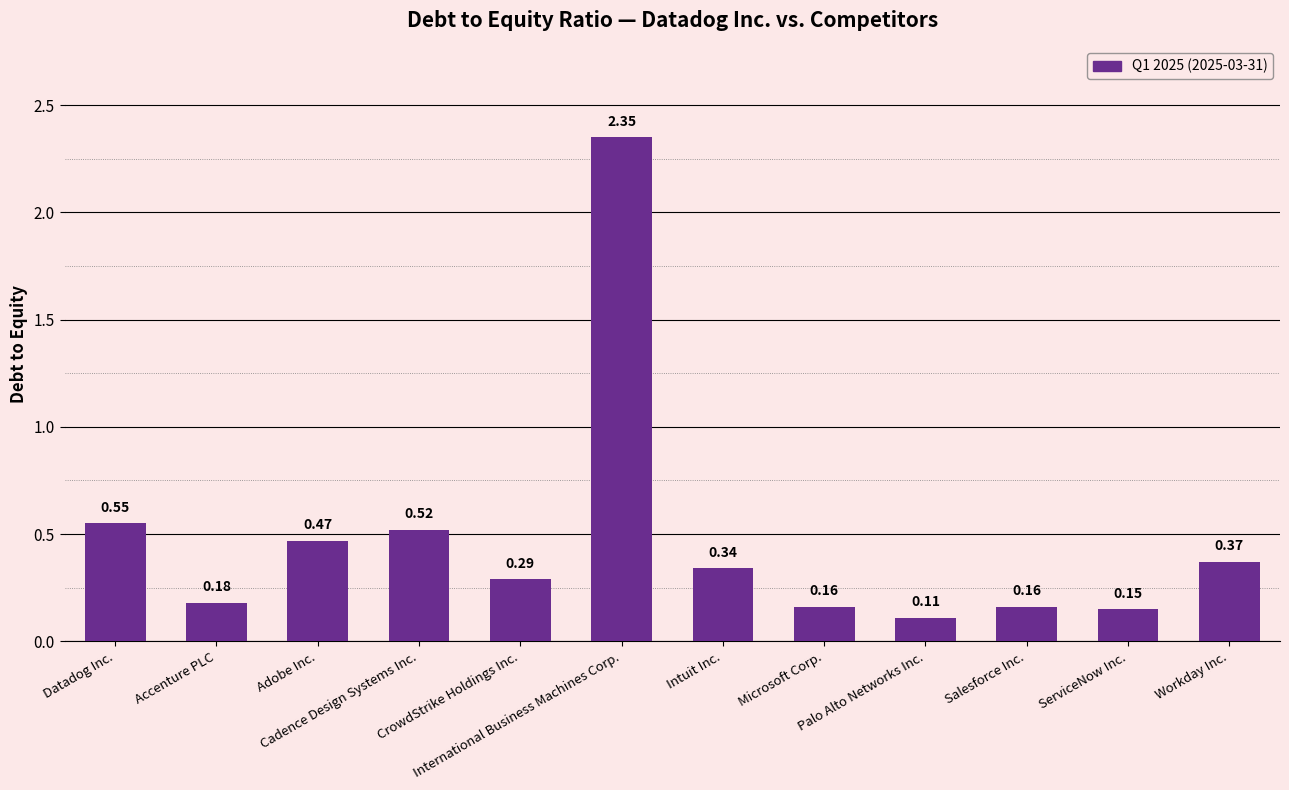

What is the difference between the maximum and minimum values?

2.2